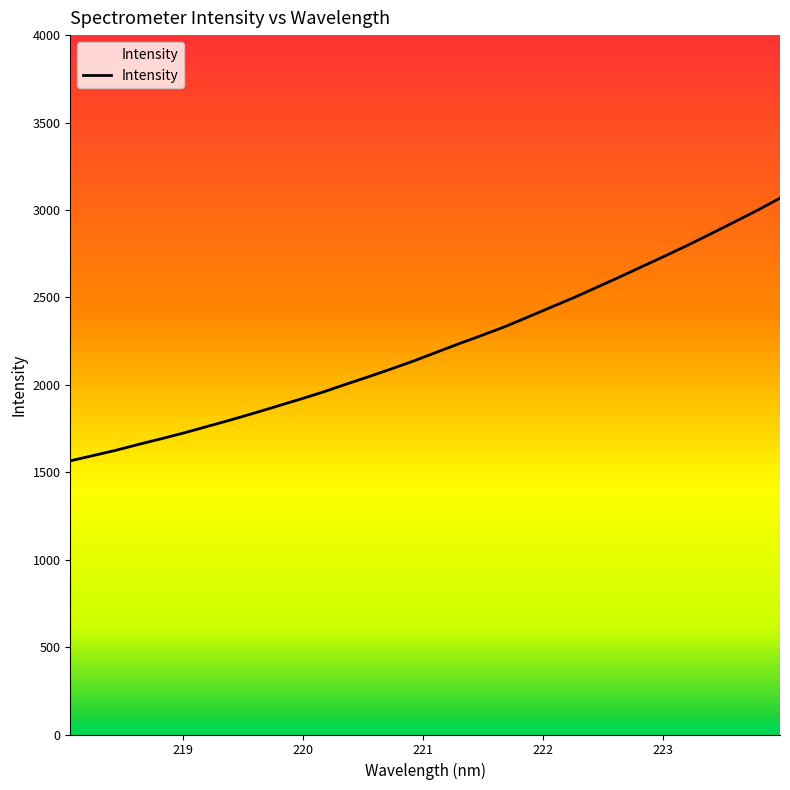

What is the greatest value displayed?

3067.3